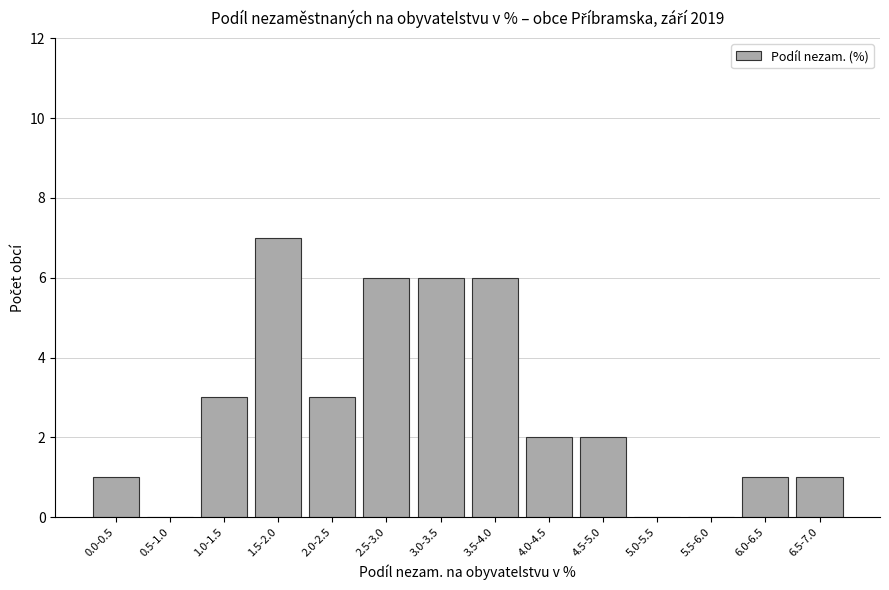

Reading left to right, list all the values displayed in this chart.

0.0-0.5=1	0.5-1.0=0	1.0-1.5=3	1.5-2.0=7	2.0-2.5=3	2.5-3.0=6	3.0-3.5=6	3.5-4.0=6	4.0-4.5=2	4.5-5.0=2	5.0-5.5=0	5.5-6.0=0	6.0-6.5=1	6.5-7.0=1